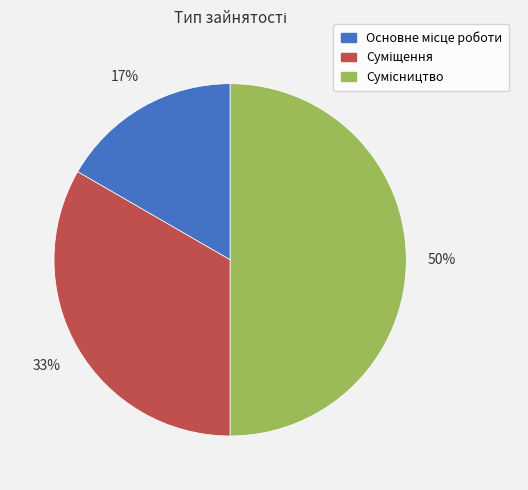

To the nearest percent, what is the average slice percentage?

33%